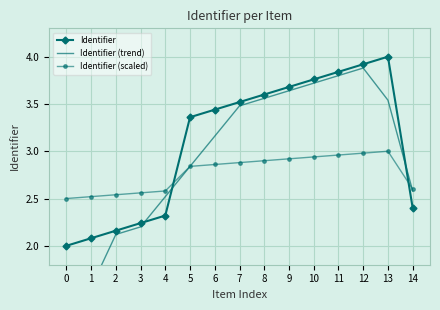

What is the approximate value of Identifier (scaled) at 12?

3.0